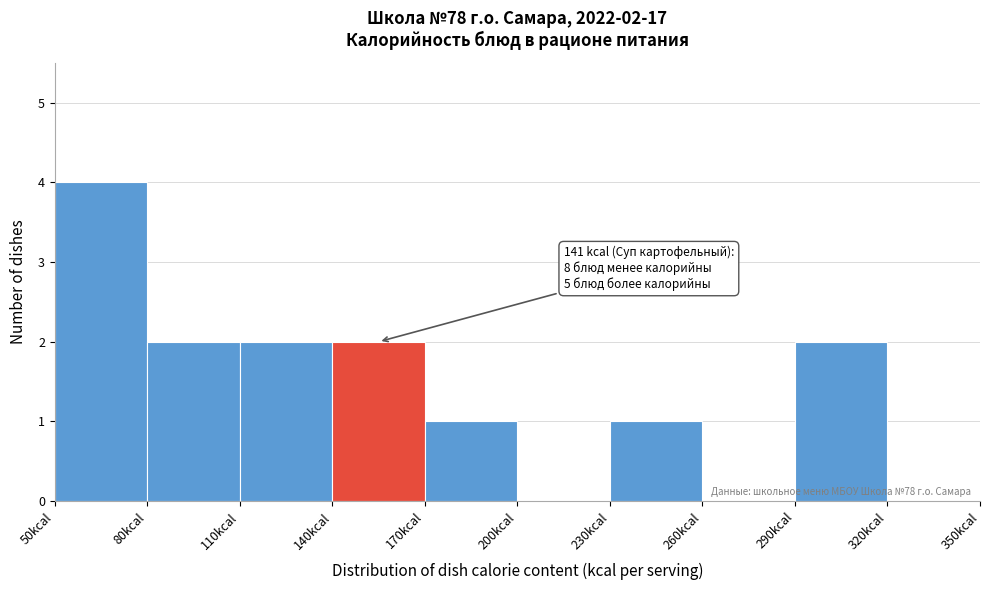

Which range on the x-axis has the tallest bar?

50 to 80